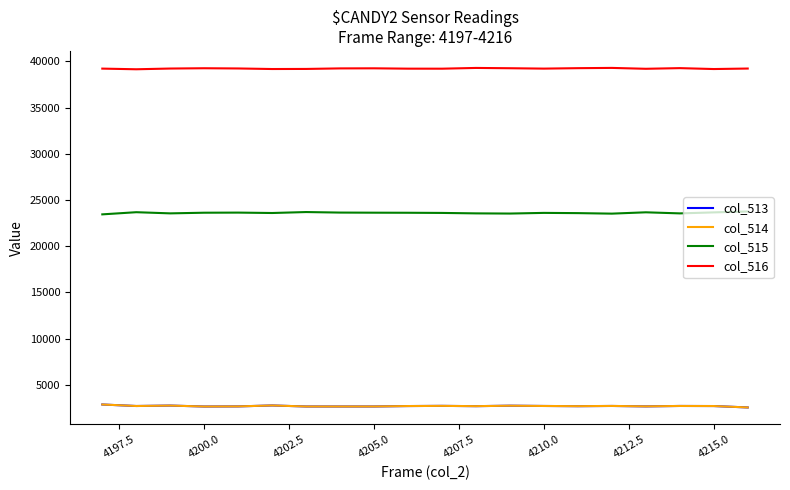

Which series has the largest total across all categories?

col_516